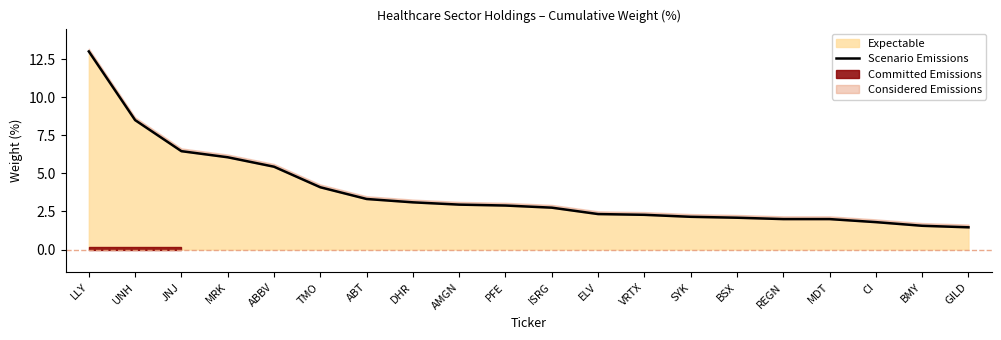

What is the minimum value shown in the chart?

1.5